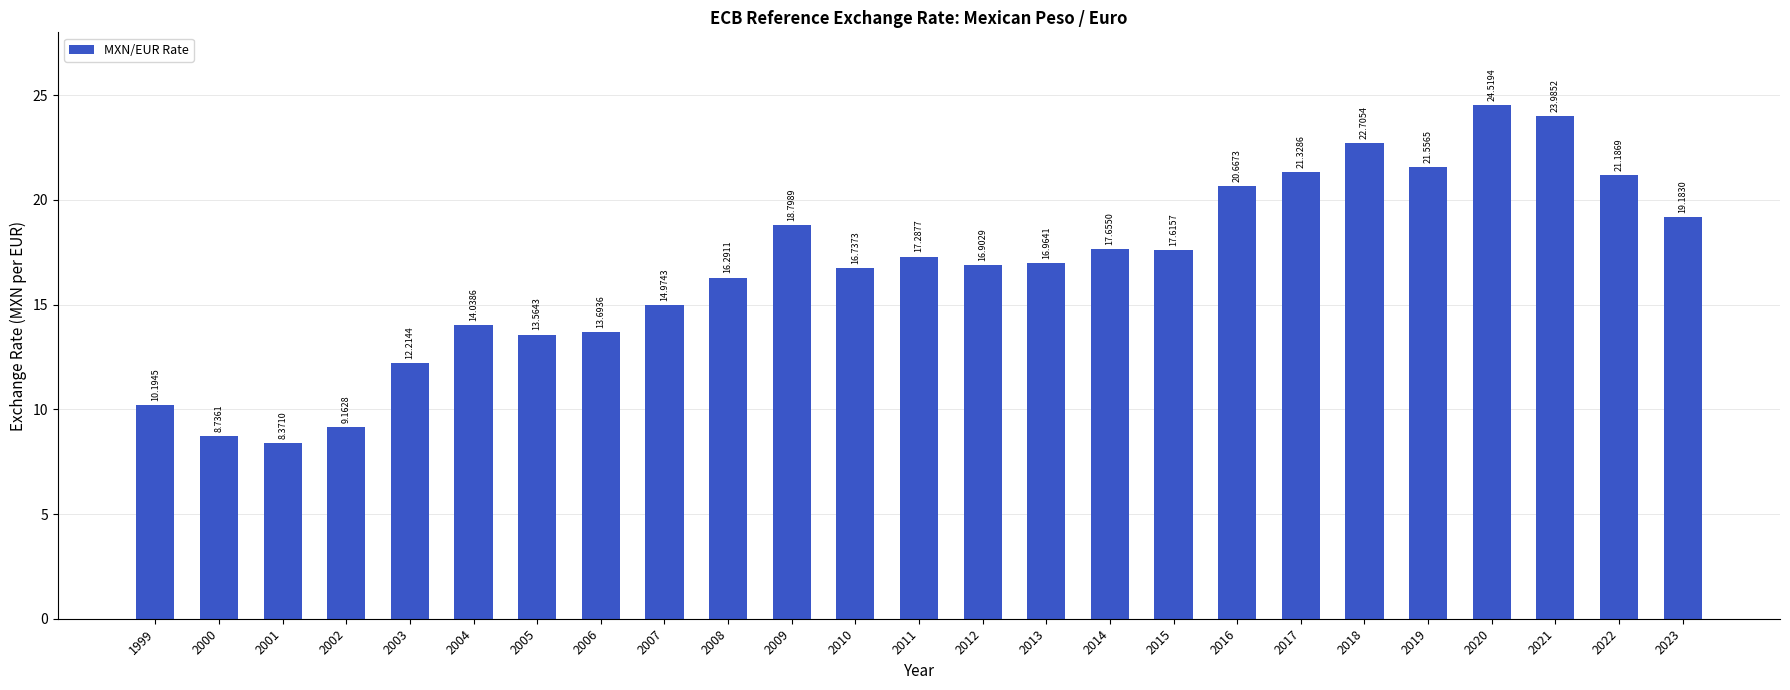

Does the chart contain stacked bars?

No